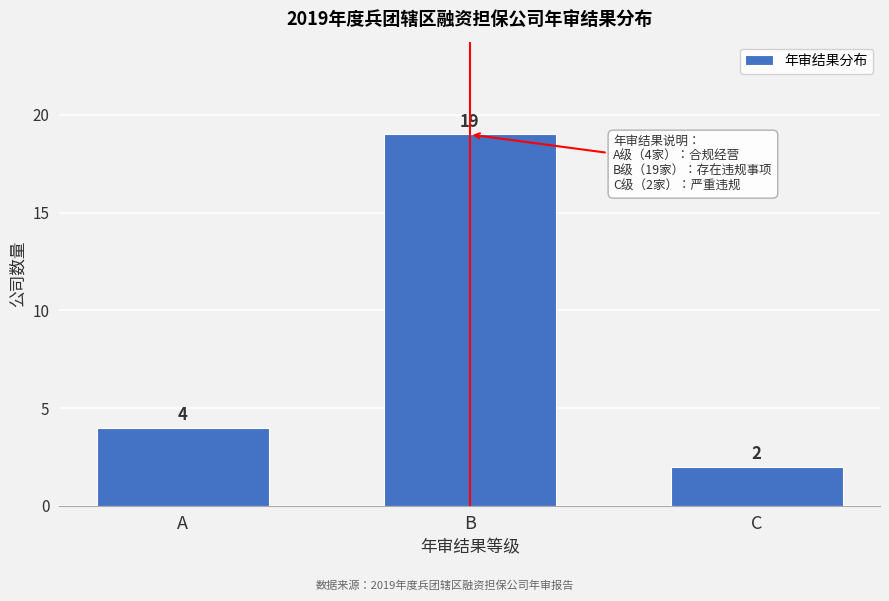

Reading left to right, transcribe all the data shown in this chart.

4	19	2